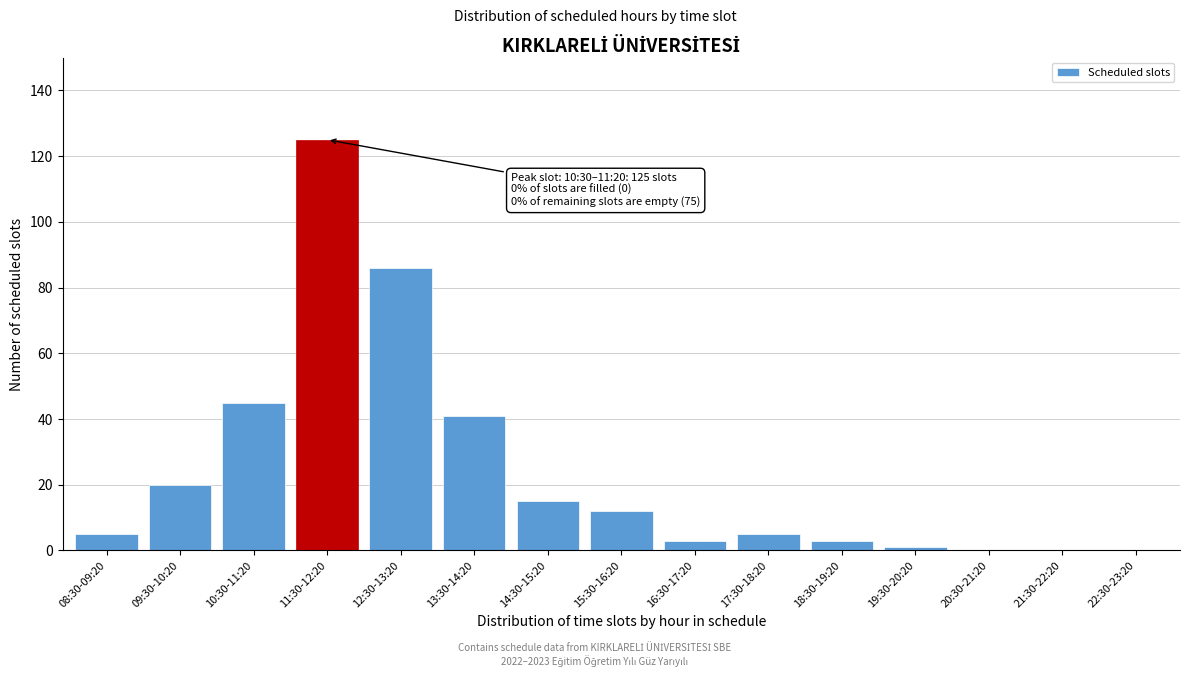

Reading left to right, transcribe all the data shown in this chart.

08:30-09:20=5	09:30-10:20=20	10:30-11:20=45	11:30-12:20=125	12:30-13:20=86	13:30-14:20=41	14:30-15:20=15	15:30-16:20=12	16:30-17:20=3	17:30-18:20=5	18:30-19:20=3	19:30-20:20=1	20:30-21:20=0	21:30-22:20=0	22:30-23:20=0